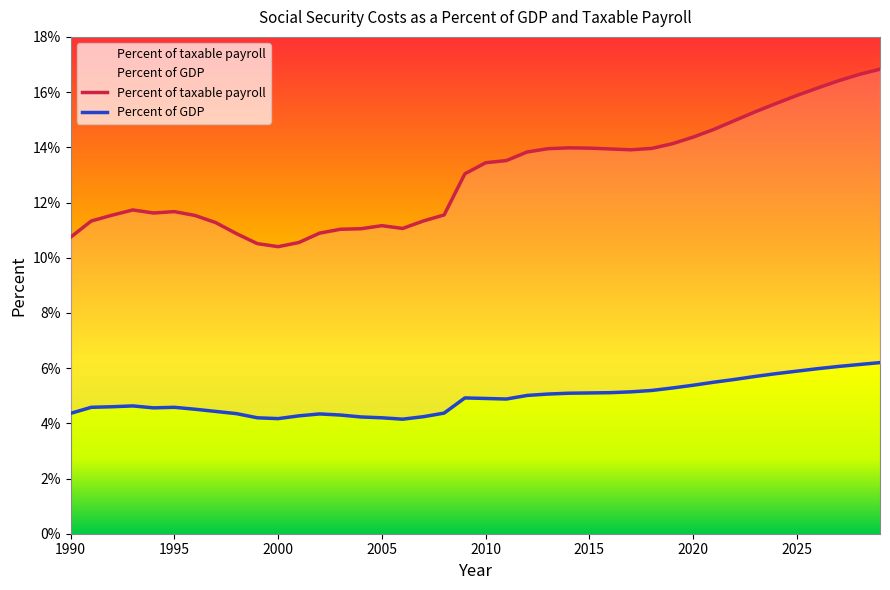

True or false: Percent of taxable payroll and Percent of GDP cross at least once.

False